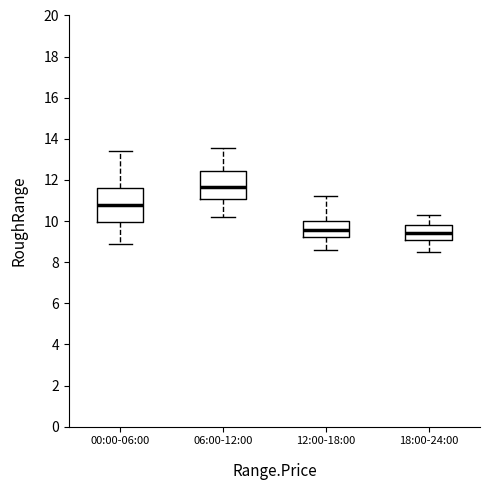

Reading left to right, read every box against the y-axis: the position of its median line, the range the box covers, and the ends of its whiskers. The values are not printed on the chart, so give them approximately, as read against the axis.

00:00-06:00: median 10.8, box 10.0 to 11.6, whiskers 8.8 to 13.4
06:00-12:00: median 11.6, box 11.0 to 12.4, whiskers 10.2 to 13.6
12:00-18:00: median 9.6, box 9.2 to 10.0, whiskers 8.6 to 11.2
18:00-24:00: median 9.4, box 9.0 to 9.8, whiskers 8.6 to 10.4